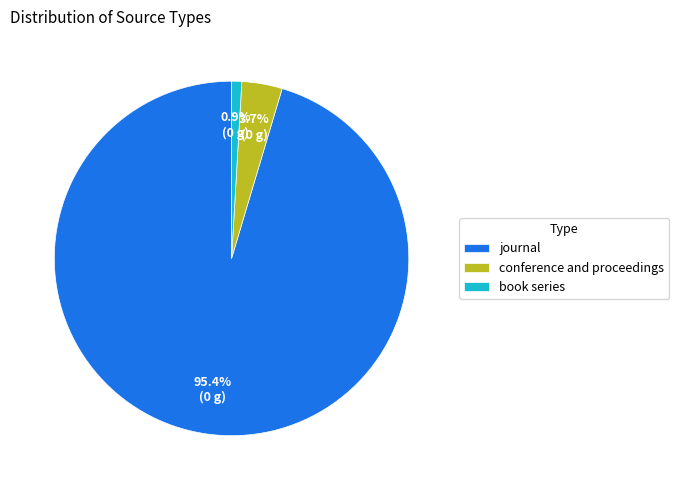

To the nearest percent, what is the combined percentage of conference and proceedings and book series?

5%